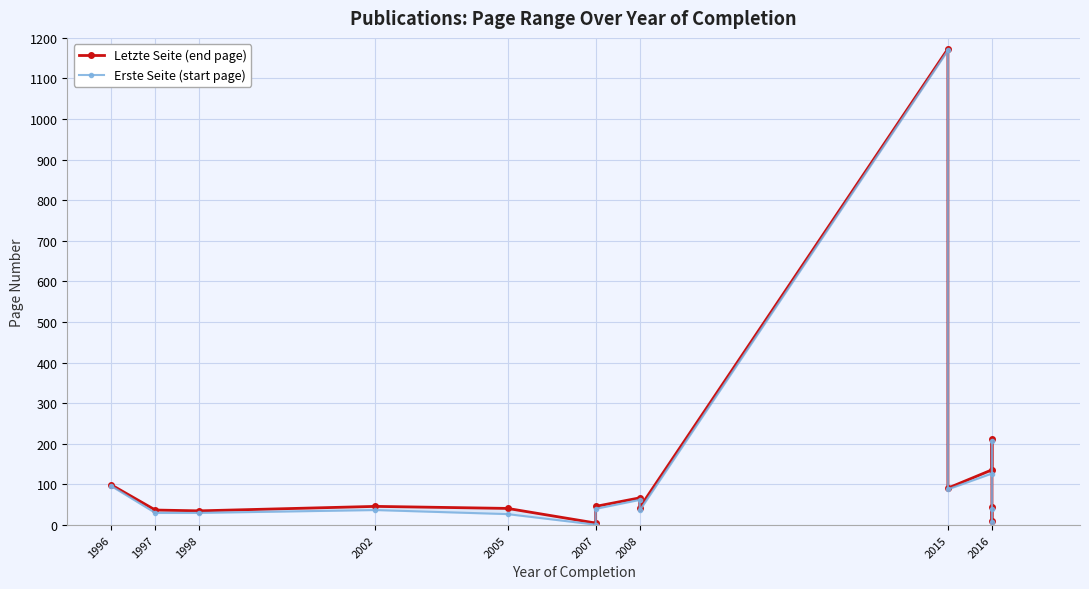

At which category does the chart reach its minimum across all series?

2007